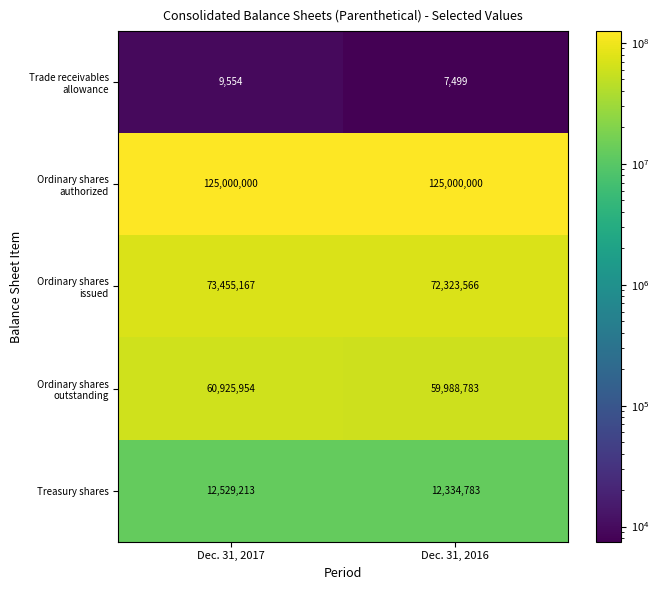

What is the sum of the Treasury shares values at Dec. 31, 2016 and Dec. 31, 2017?

24863996